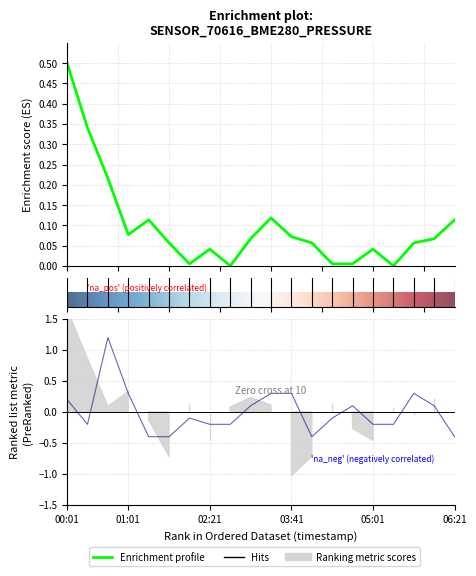

What position from the right is 01:21?

16